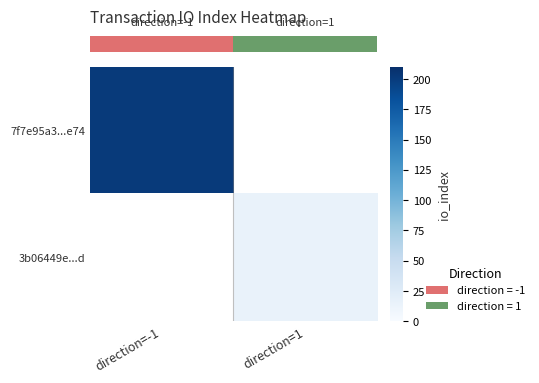

Which category has the lowest value across all series?

direction=1